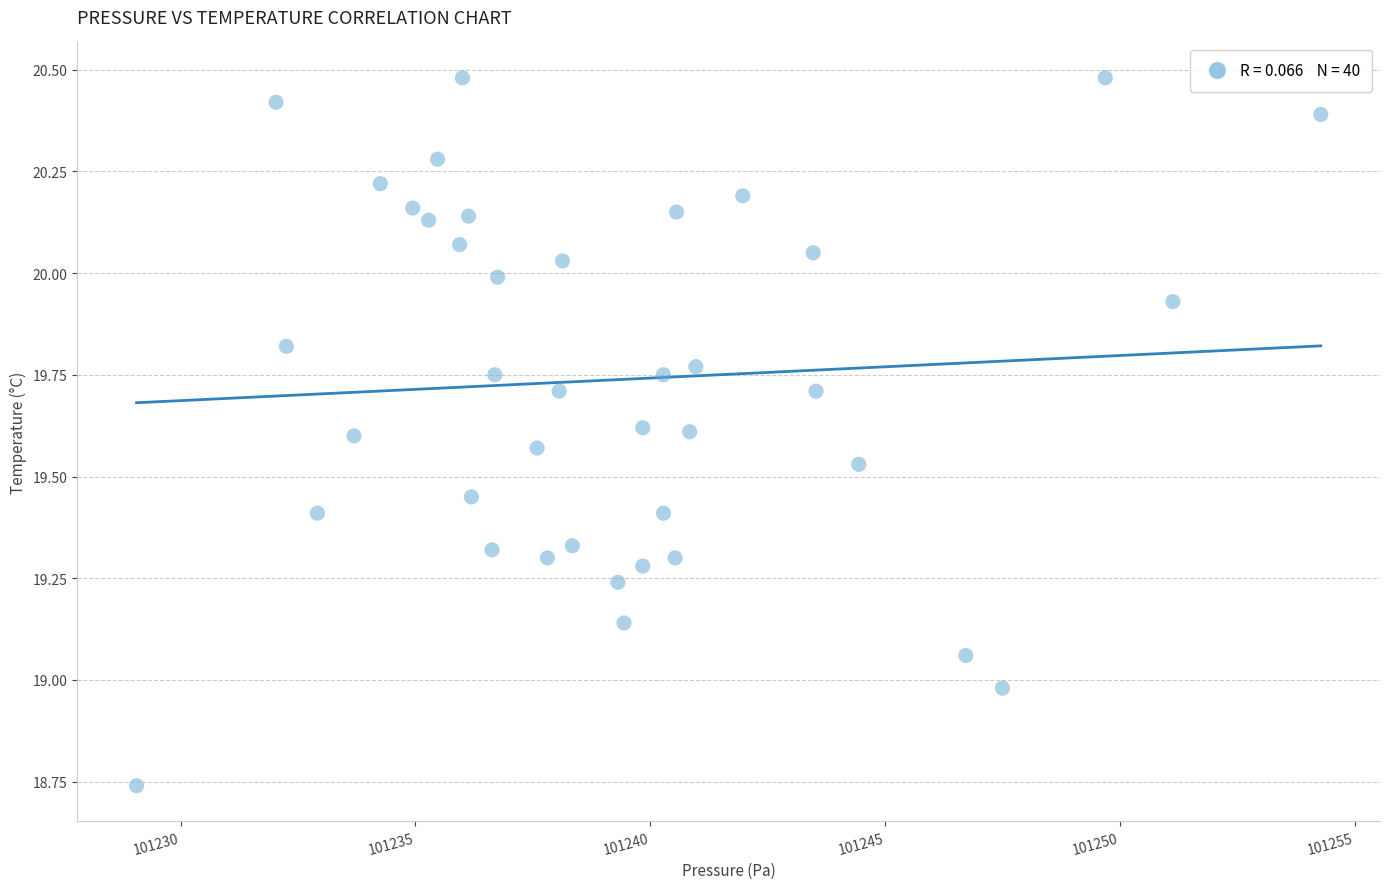

What is the range of X values (max minus min)?

25.2